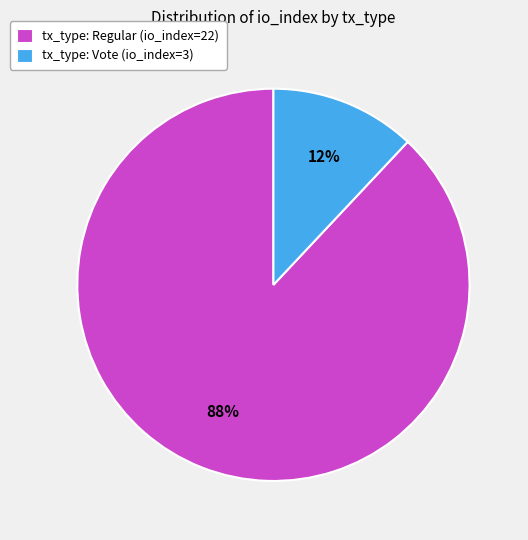

Rank the categories by value from lowest to highest.

tx_type: Vote (io_index=3), tx_type: Regular (io_index=22)